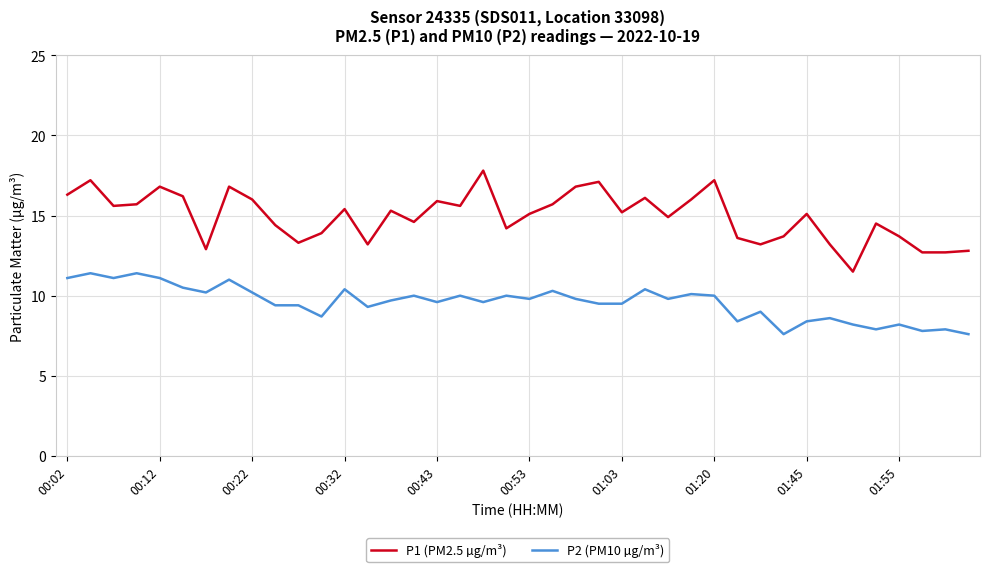

Rank the series by their maximum value, from highest to lowest.

P1 (PM2.5 µg/m³), P2 (PM10 µg/m³)